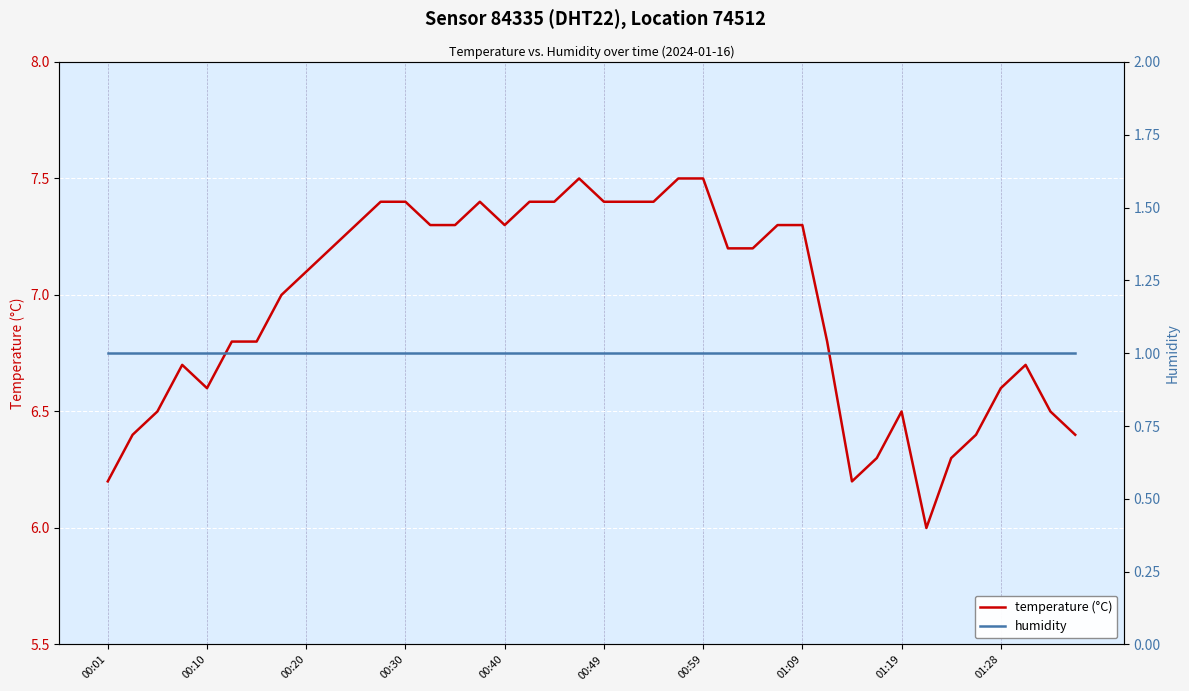

At how many categories does at least one series exceed 4?

40